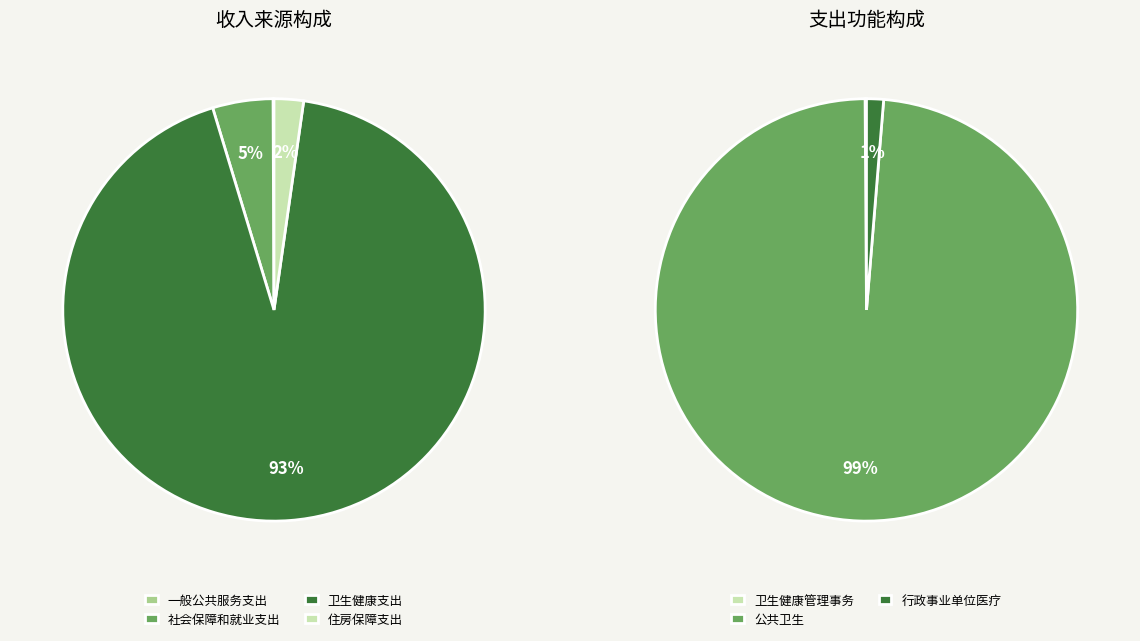

What is the smallest slice in the pie chart?

一般公共服务支出